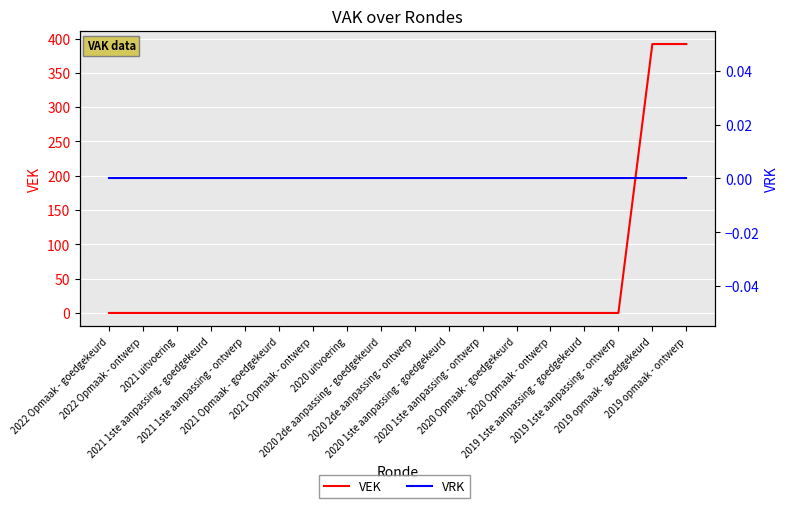

Where is VEK nearest to the value 196?

2022 Opmaak - goedgekeurd